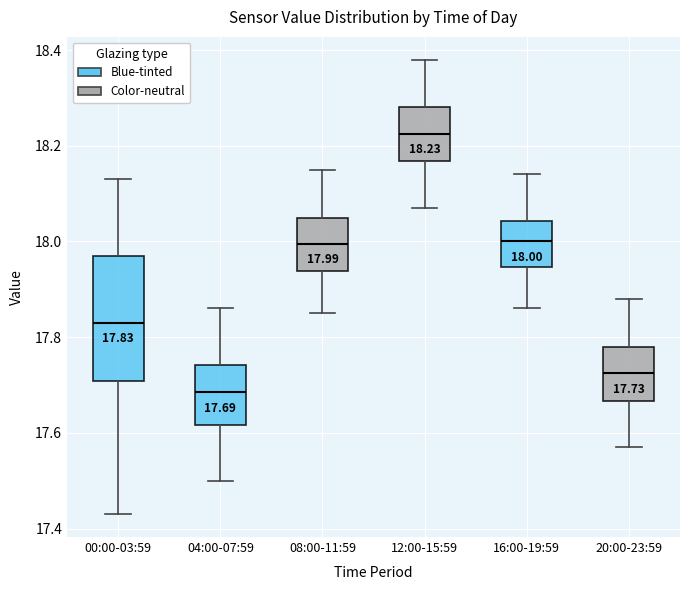

Which box is the tallest, from its lower edge to its upper edge?

00:00-03:59